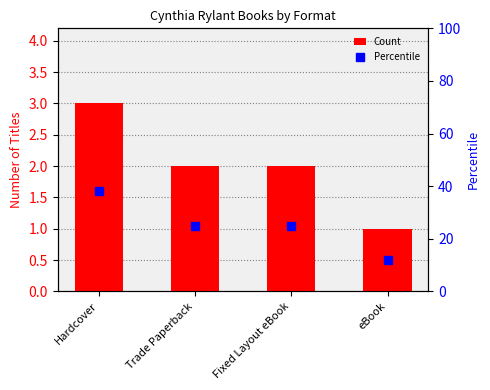

What is the greatest value displayed?

38